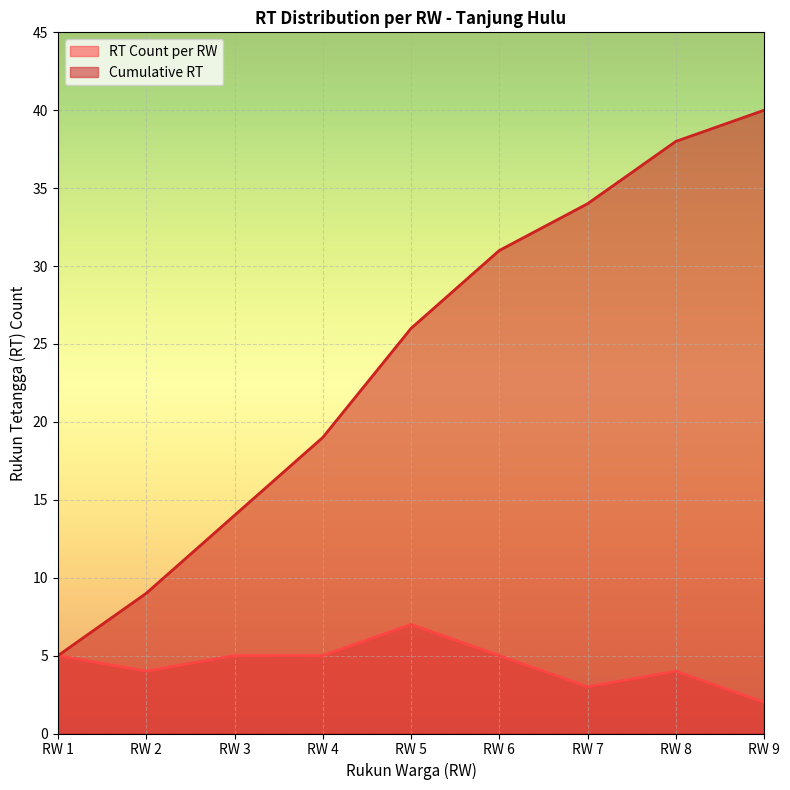

What is the difference between the maximum and minimum values in the RT Count per RW series?

5